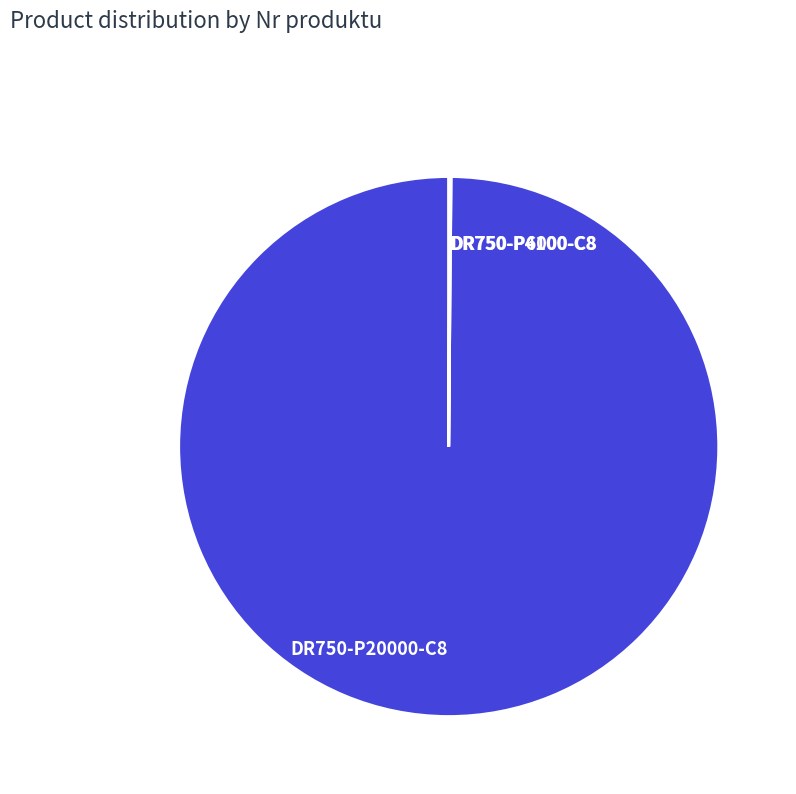

Does any single category account for the majority?

Yes